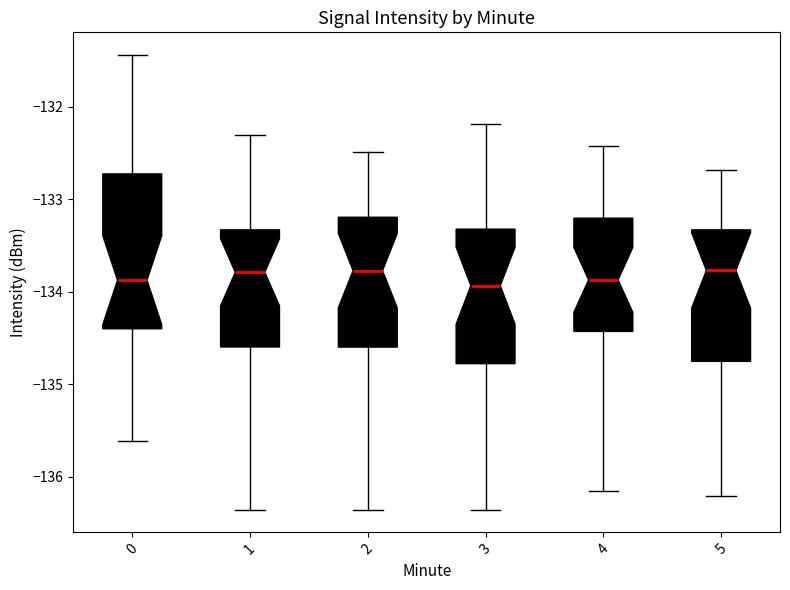

Where does the median line of the box at x = 0 sit on the y-axis? The values are not printed on the chart, so give them approximately, as read against the axis.

-133.9